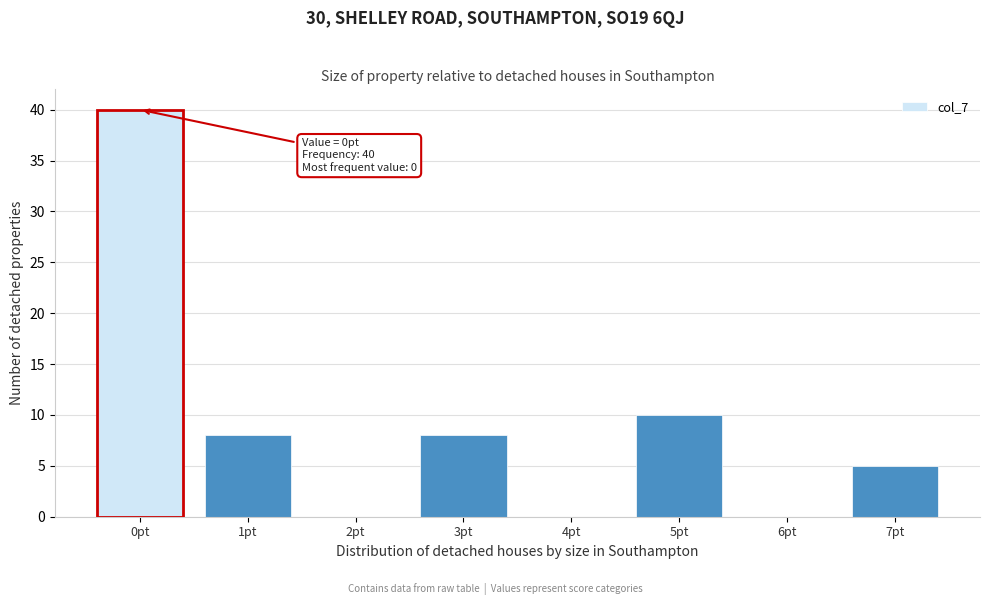

Reading left to right, list all the values displayed in this chart.

0pt=40	1pt=8	2pt=0	3pt=8	4pt=0	5pt=10	6pt=0	7pt=5